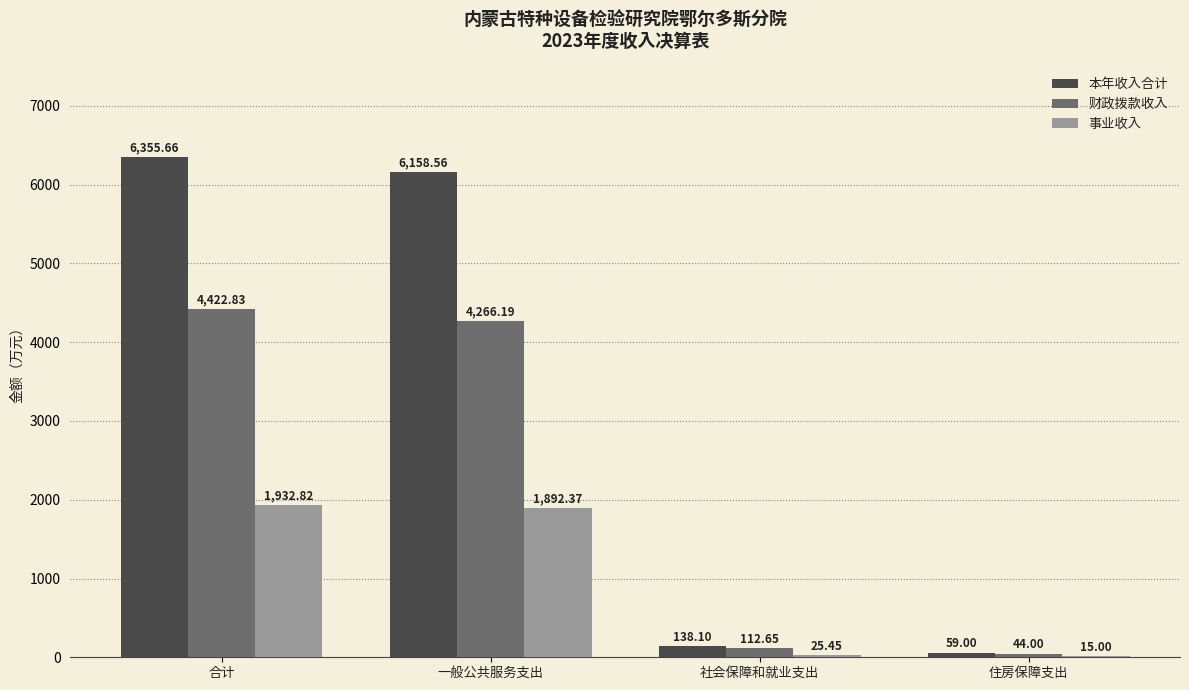

The value of 财政拨款收入 at 住房保障支出 is 44.0. True or false?

True